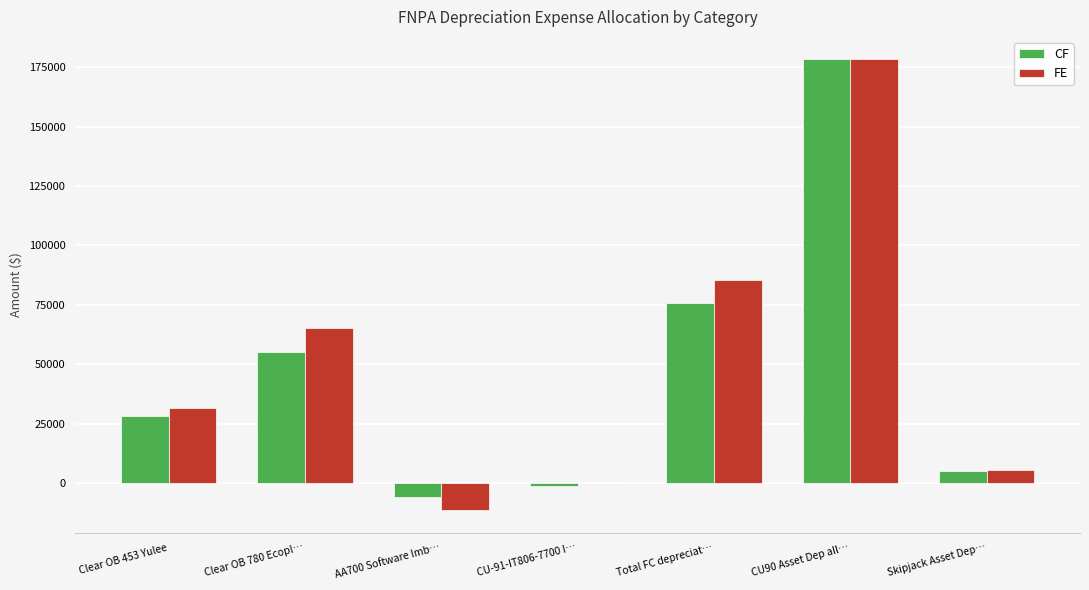

At which label does CF first exceed 28081?

Clear OB 453 Yulee